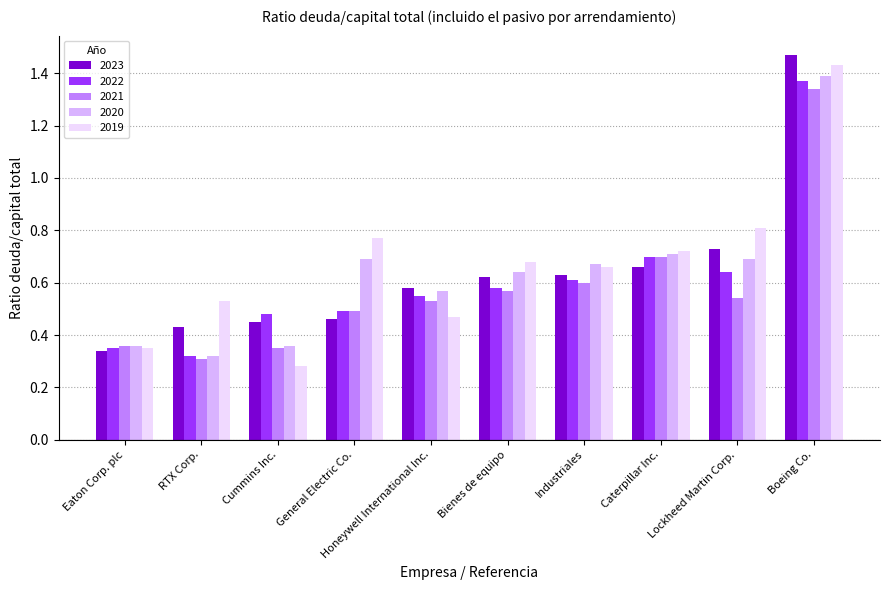

The value of 2022 at Lockheed Martin Corp. is 0.4. True or false?

False